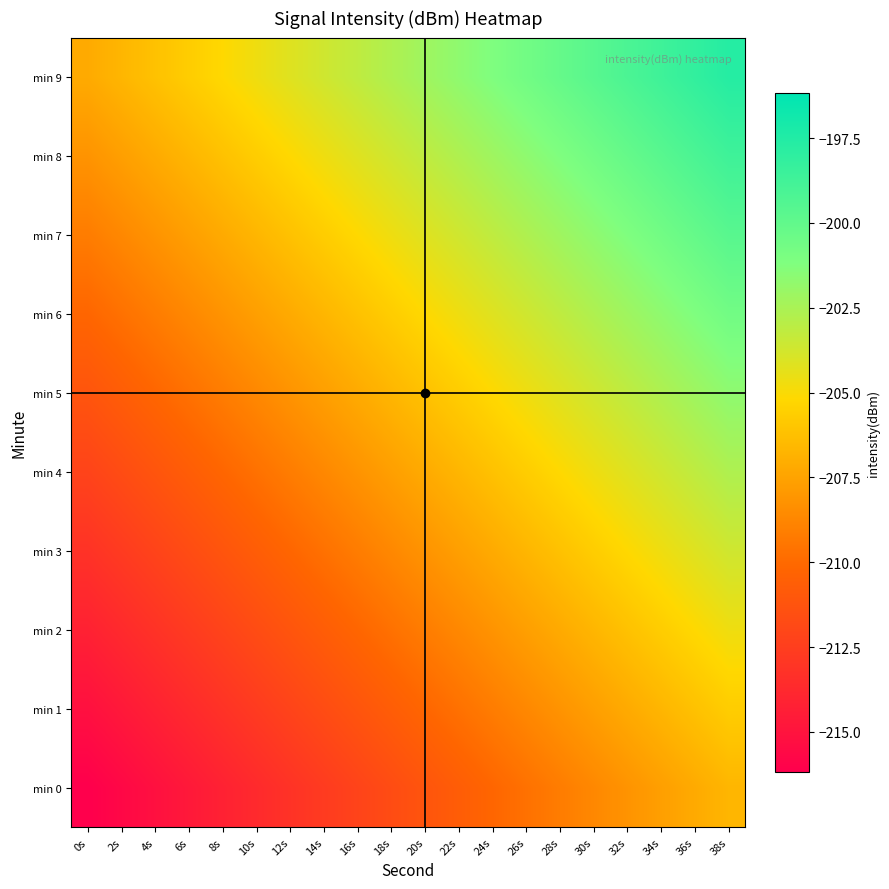

What is the minimum value shown in the chart?

-216.2